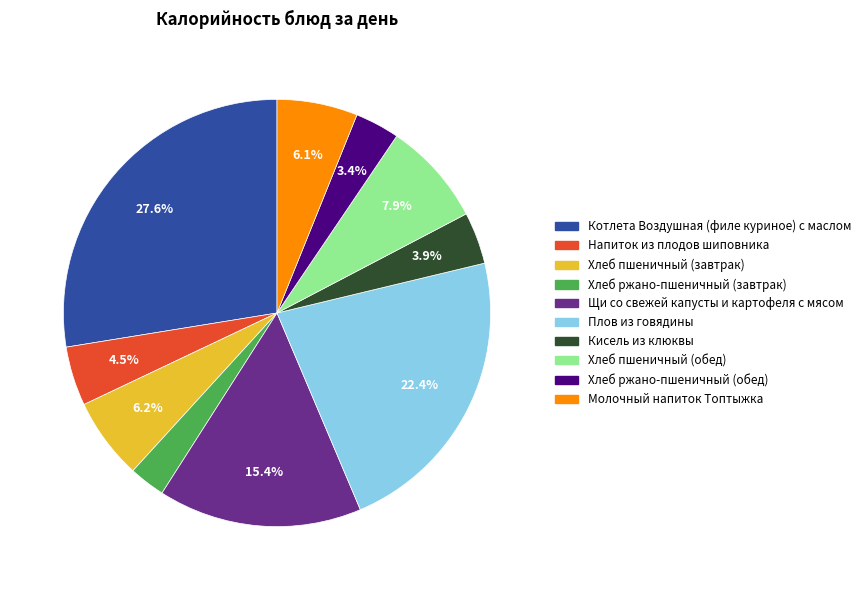

How many slices are in this pie chart?

10